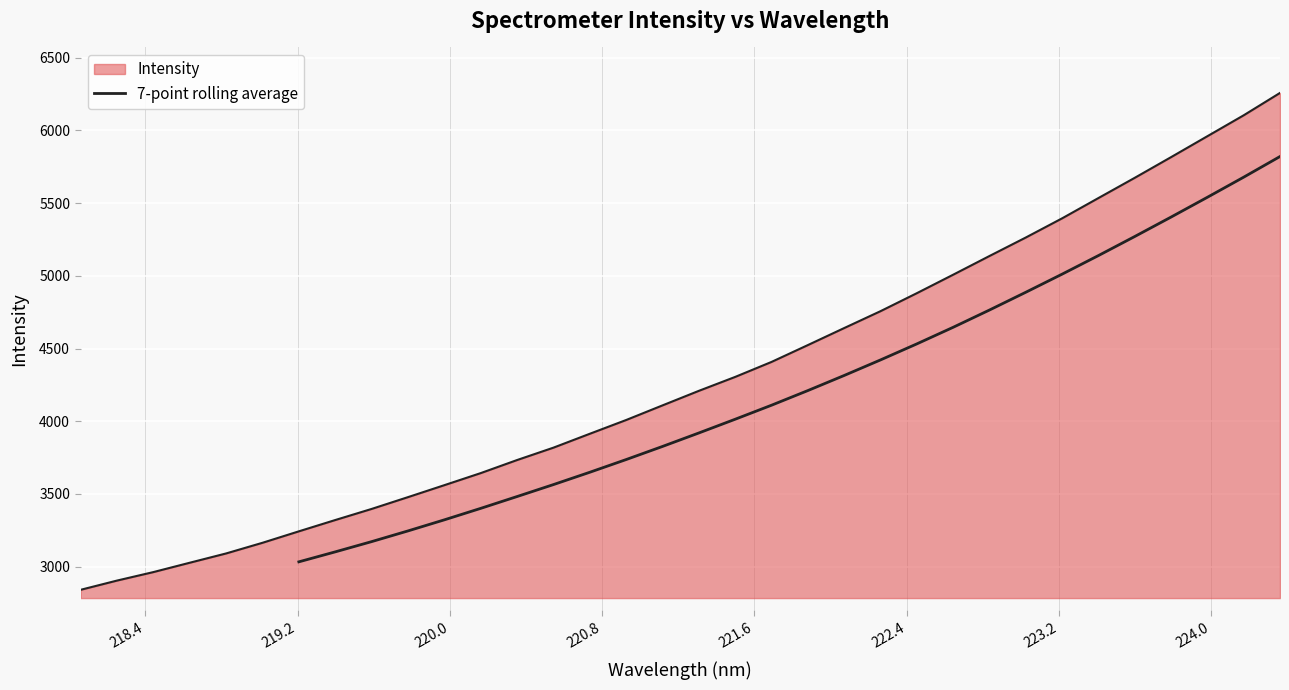

What is the difference between the maximum and second lowest values?

2720.2